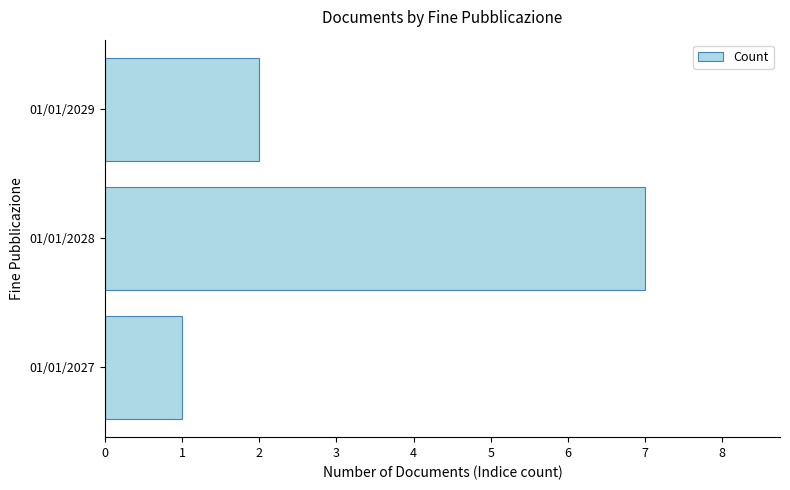

How many categories are shown in the chart?

3